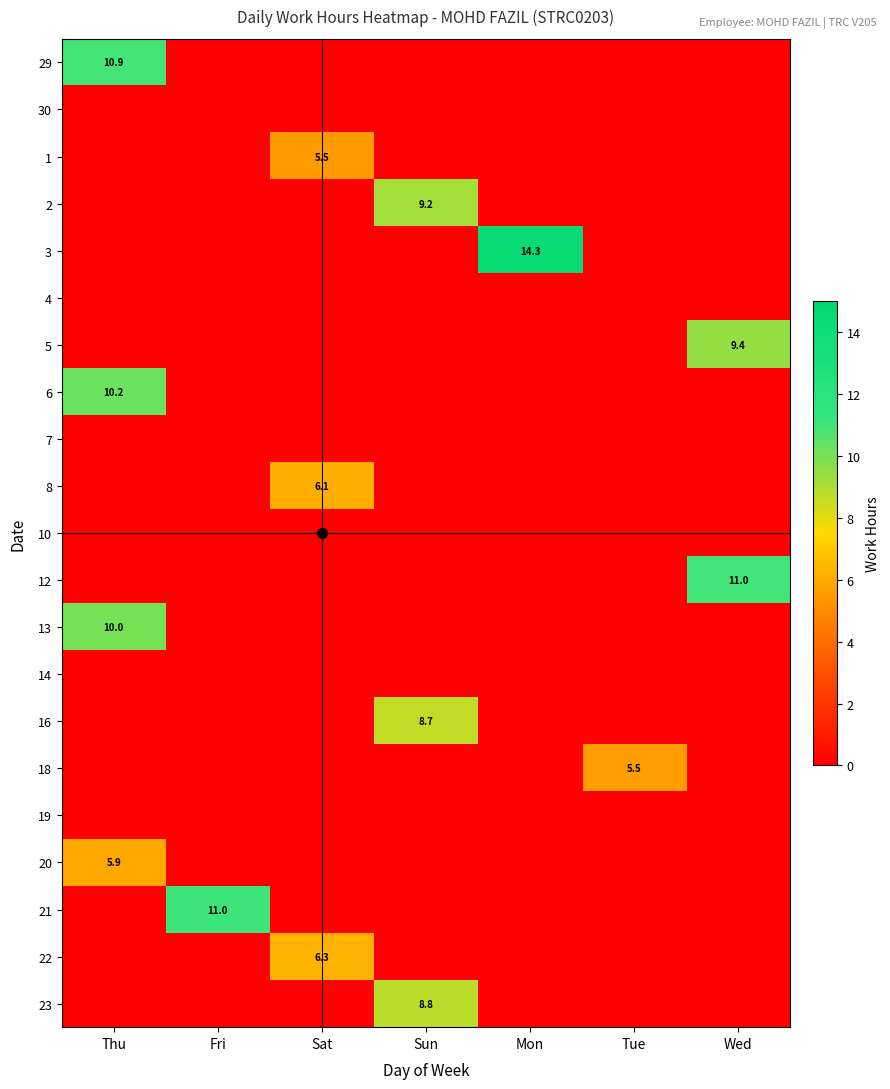

Which series has the largest range (max minus min)?

3